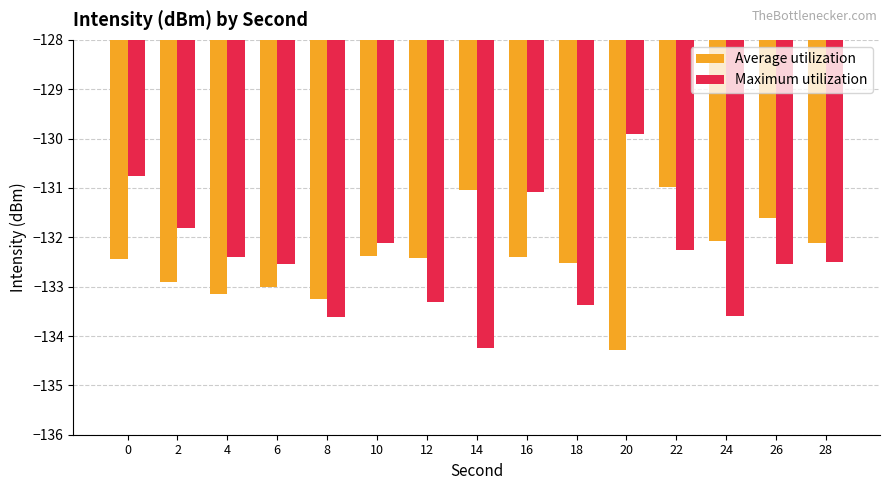

Is the value of Average utilization at 26 greater than the value of Maximum utilization at 4?

Yes